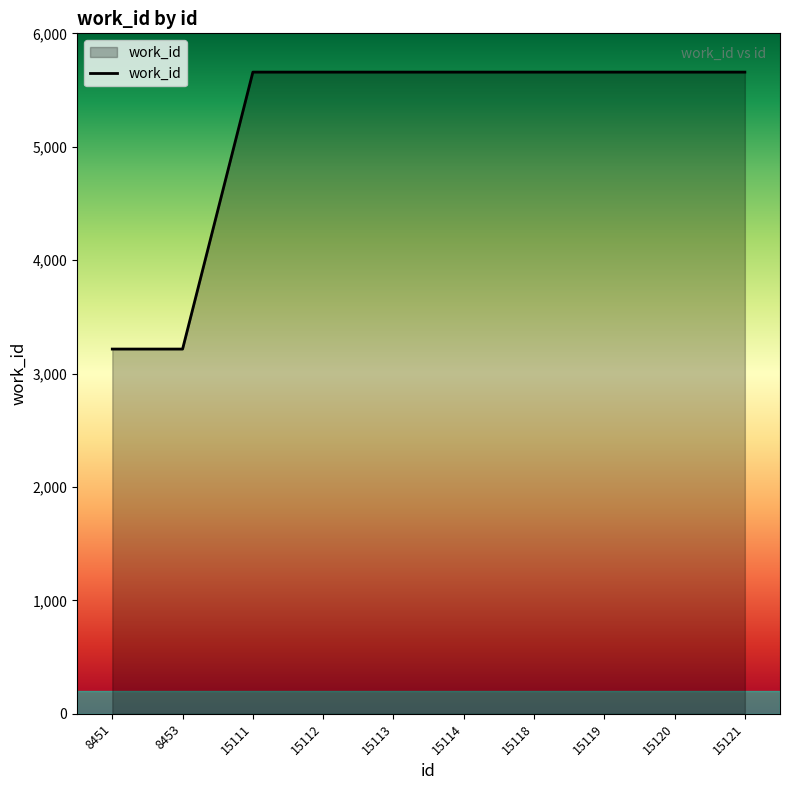

What is the minimum value shown in the chart?

3216